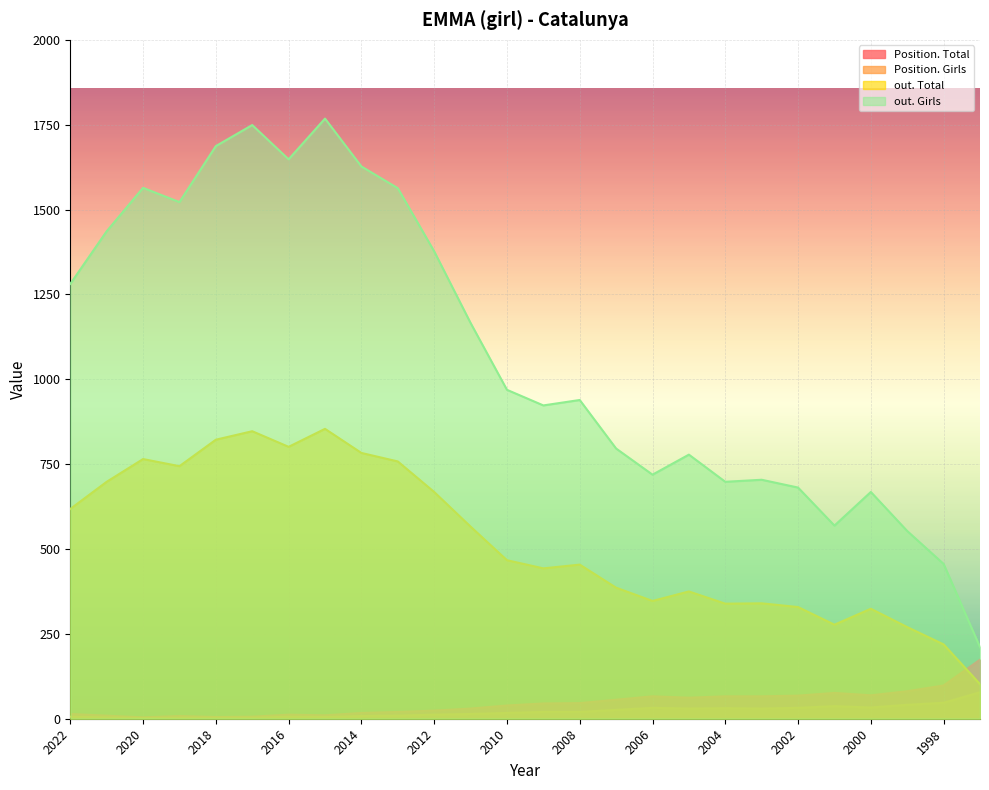

What is the value of the Position. Total point at the 25th from the left?

98